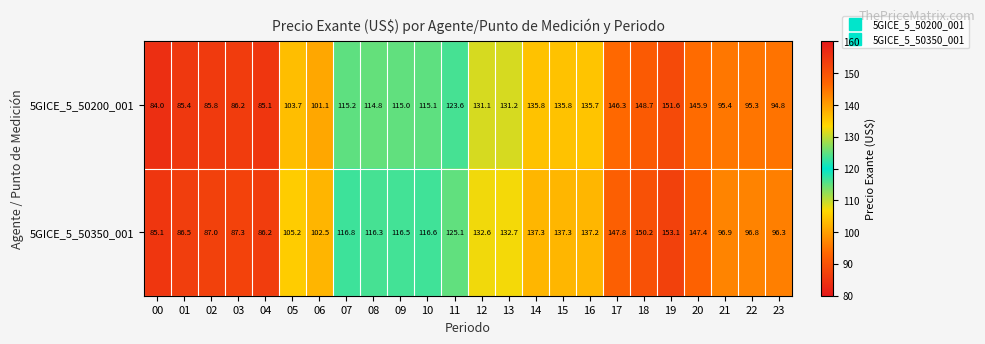

What is the difference between the 5GICE_5_50200_001 values at 11 and 10?

8.5